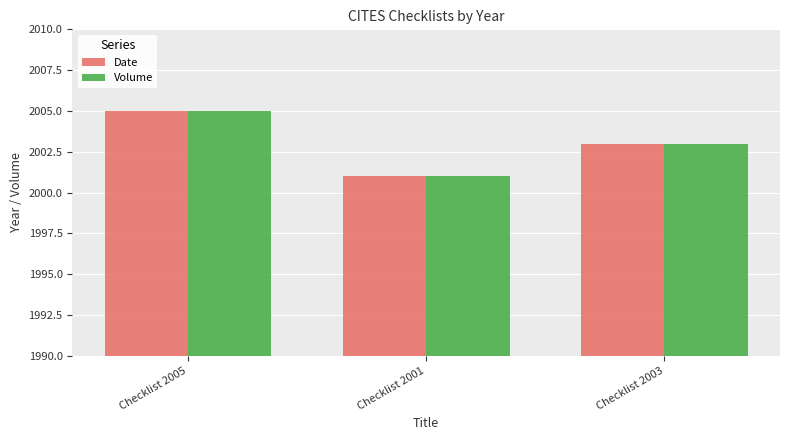

Where is Date nearest to the value 2003?

Checklist 2003